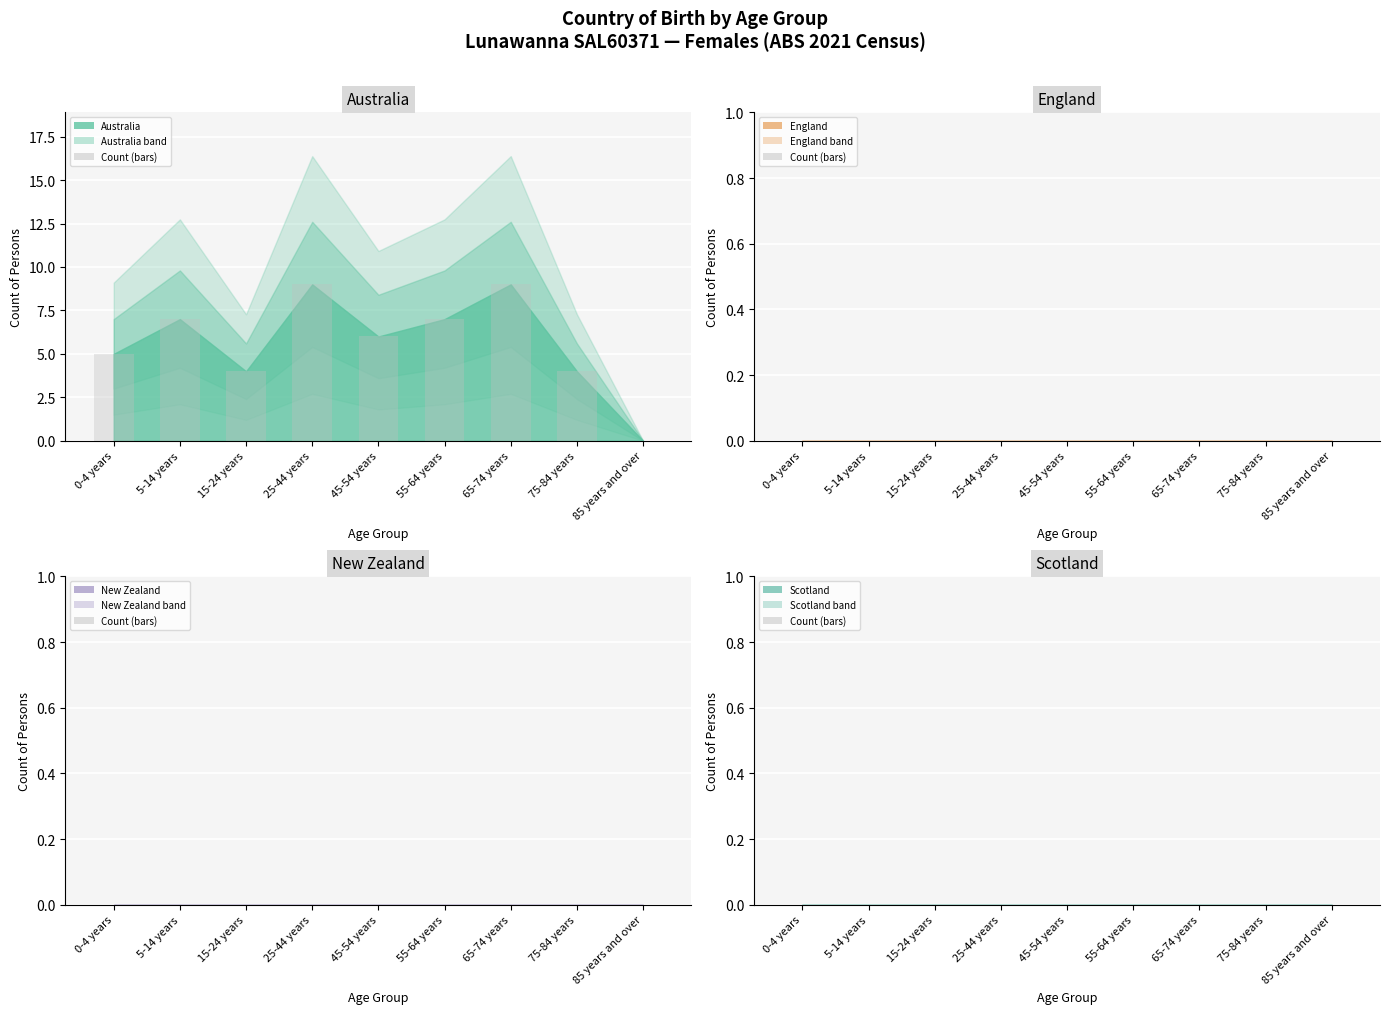

How many groups of bars are there?

9